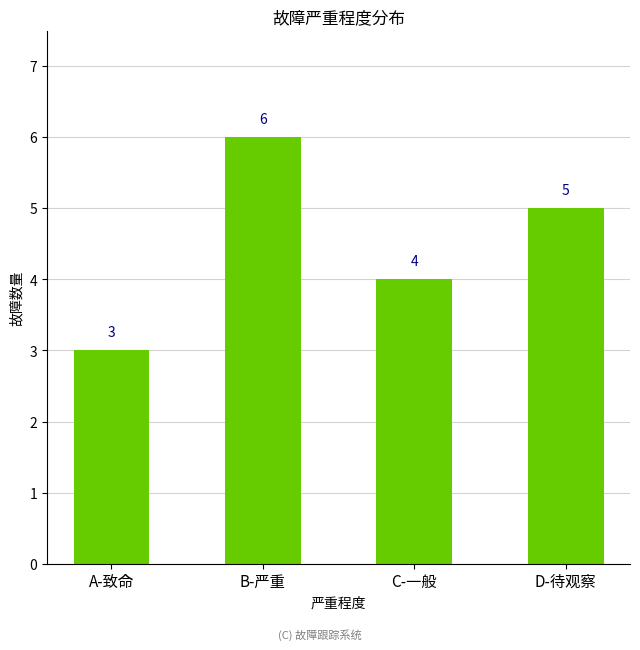

What is the difference between the maximum and second lowest values?

2